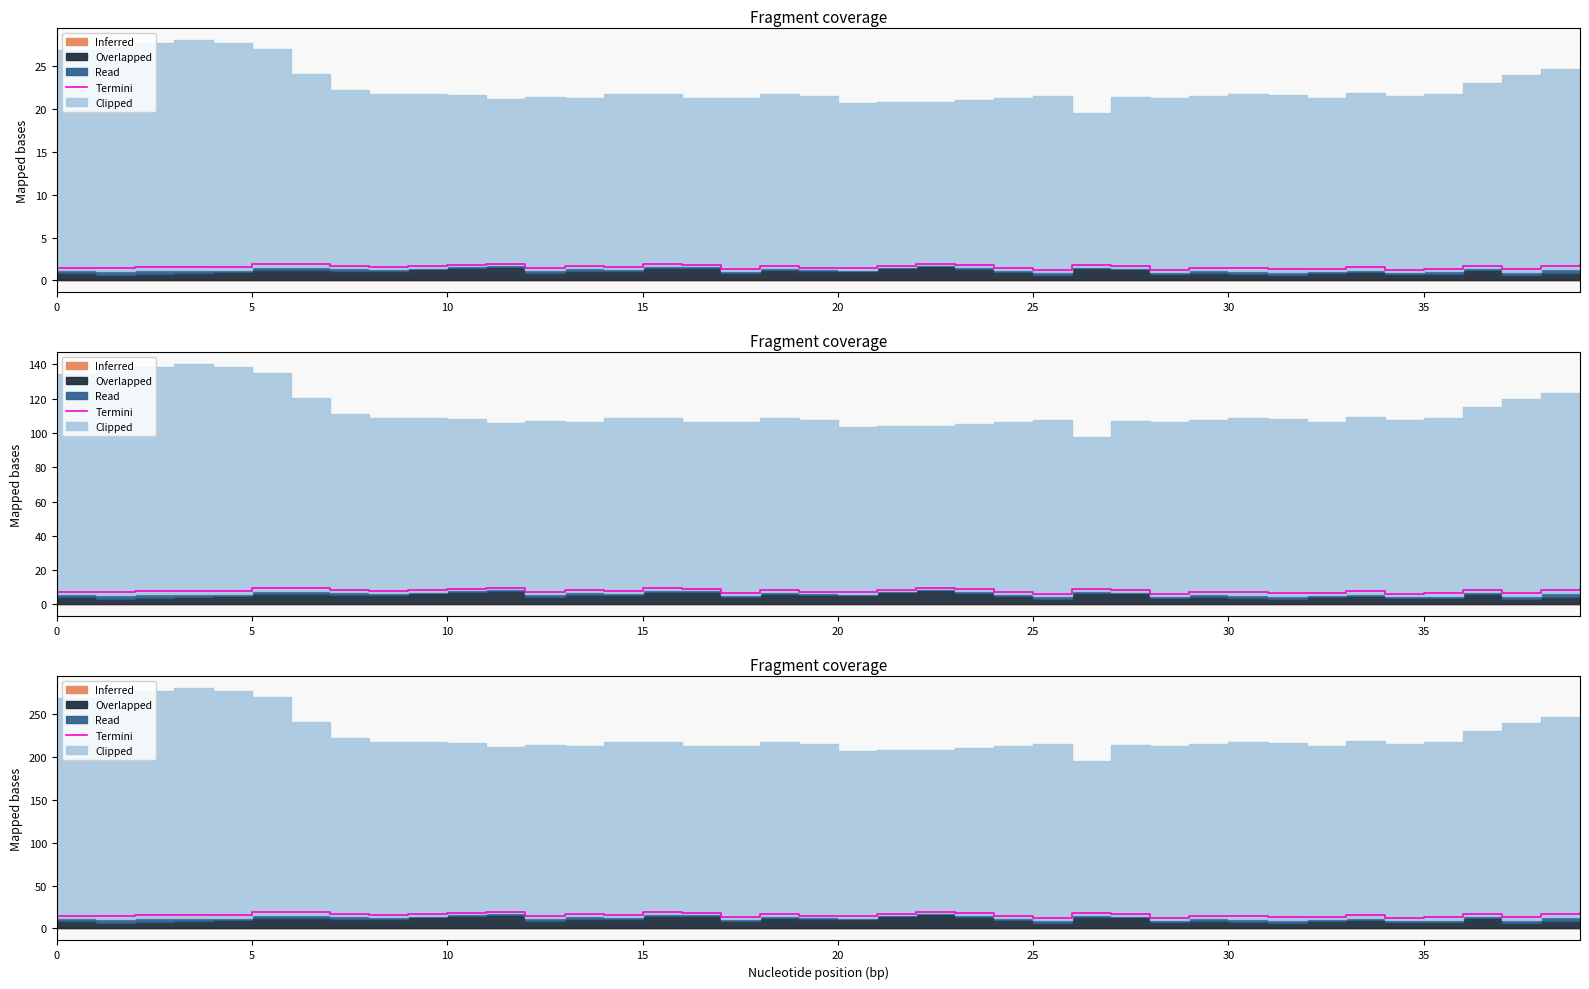

What is the change in value from 21 to 24?

-2.4